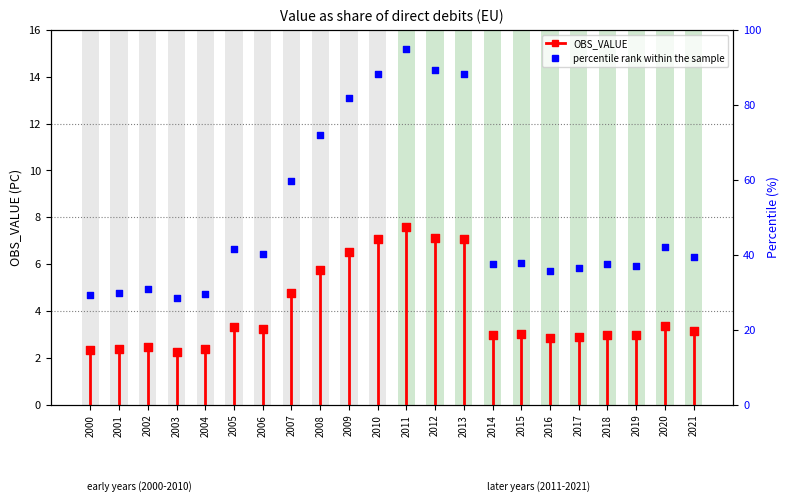

Approximately how many times larger is the value at 2003 compared to 2004?

1.0